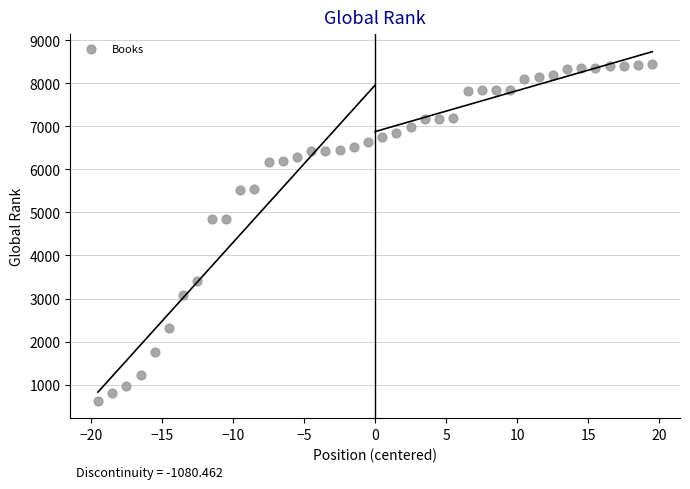

What is the range of Y values (max minus min)?

7824